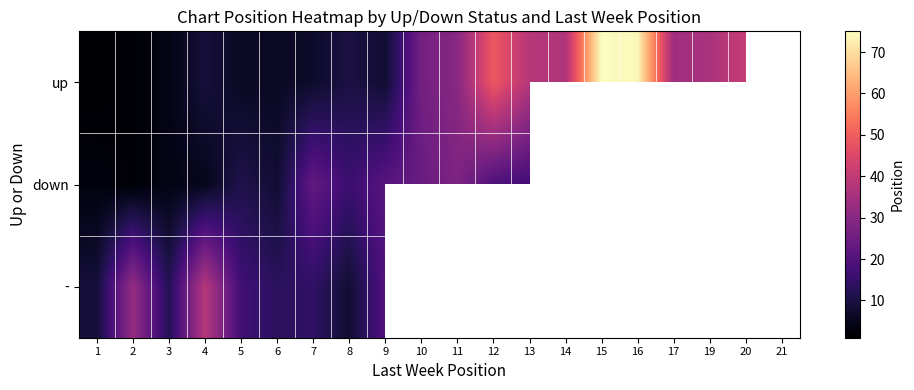

How many positive values does the - series have?

9